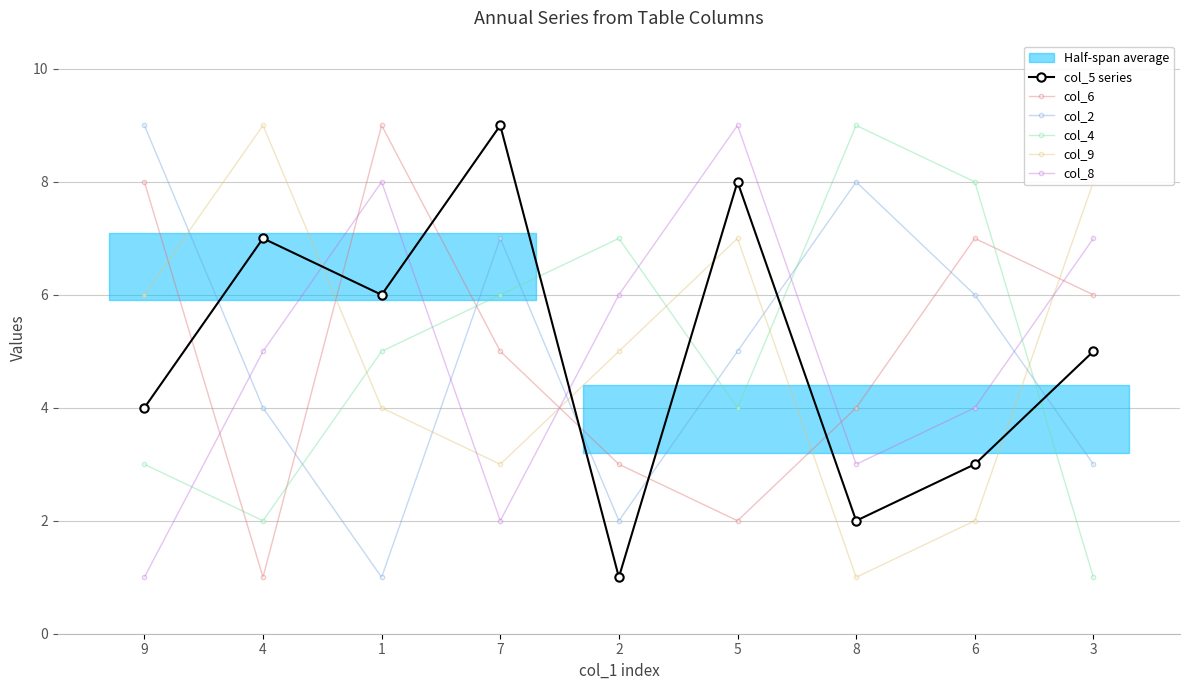

Which category has the lowest value across all series?

2